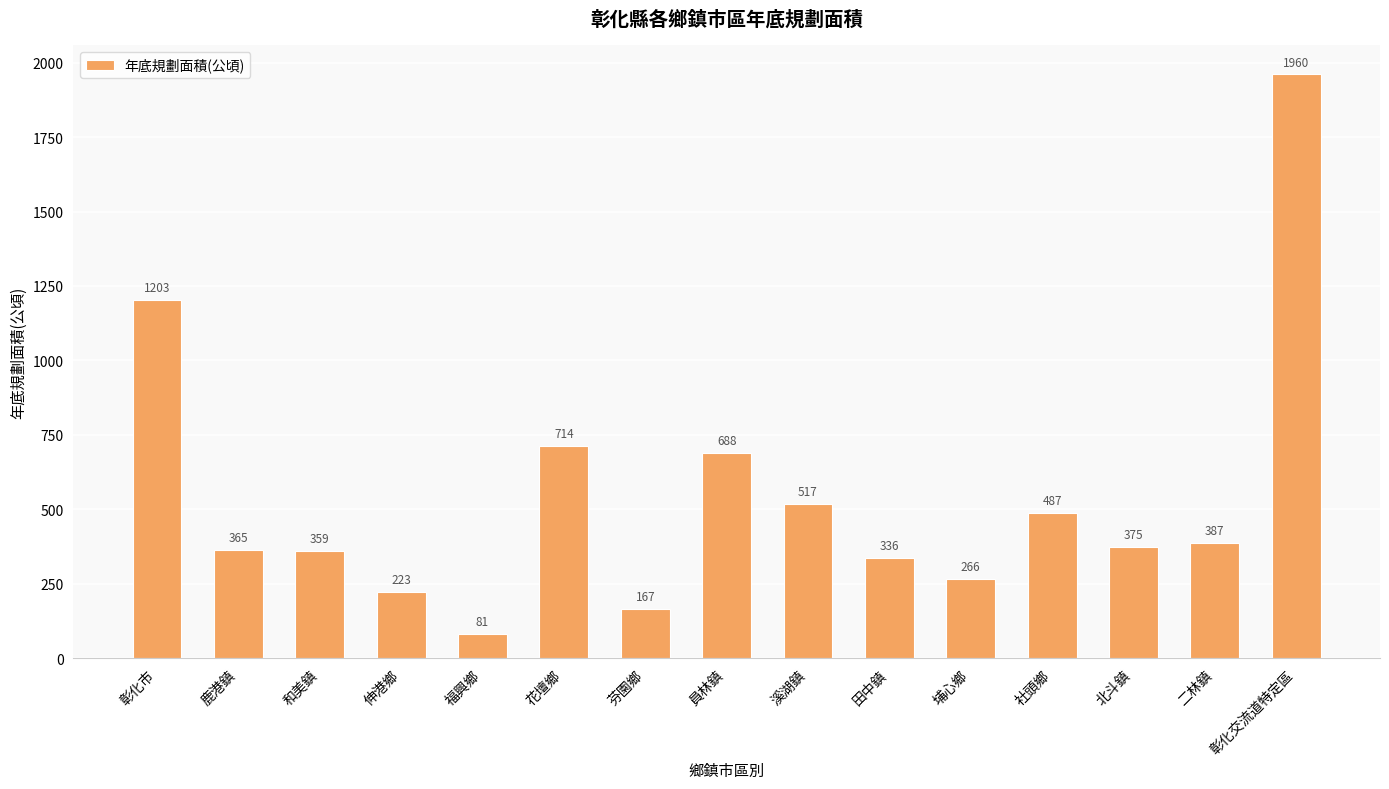

List the labels in order of value, largest first.

彰化交流道特定區, 彰化市, 花壇鄉, 員林鎮, 溪湖鎮, 社頭鄉, 二林鎮, 北斗鎮, 鹿港鎮, 和美鎮, 田中鎮, 埔心鄉, 伸港鄉, 芬園鄉, 福興鄉